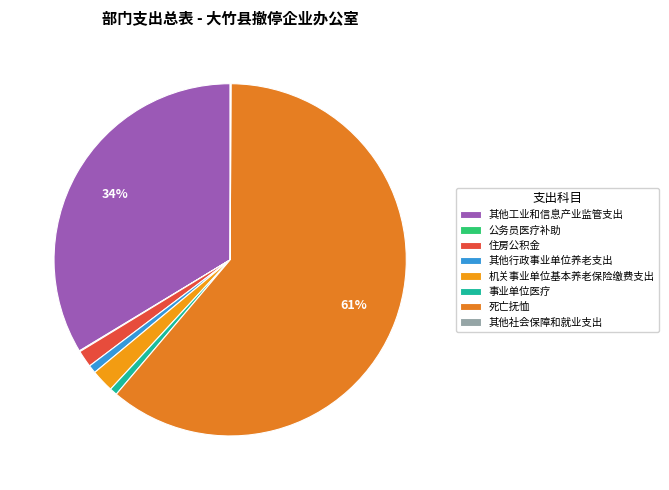

Does 死亡抚恤 account for over 50% of the chart?

Yes